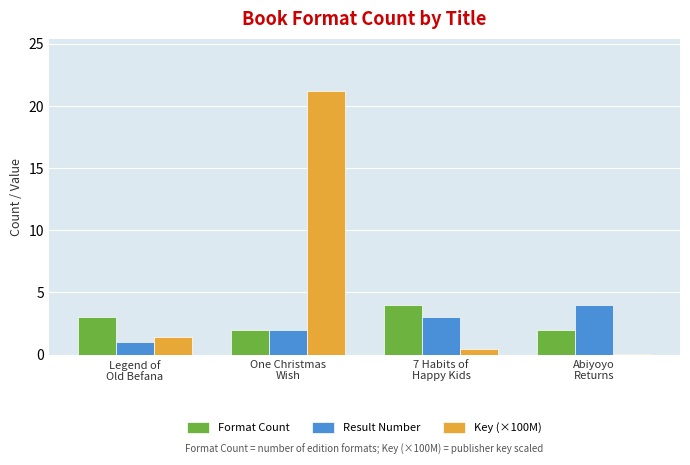

What is the spread (max minus min) of values at Legend of
Old Befana?

2.0